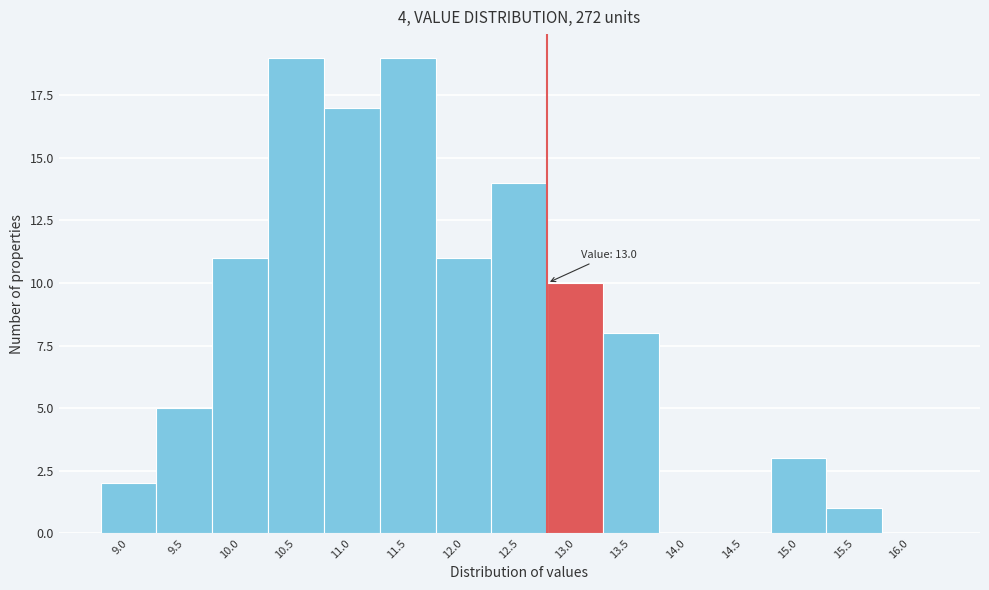

Reading left to right, list all the values displayed in this chart.

9.0=2	9.5=5	10.0=11	10.5=19	11.0=17	11.5=19	12.0=11	12.5=14	13.0=10	13.5=8	14.0=0	14.5=0	15.0=3	15.5=1	16.0=0